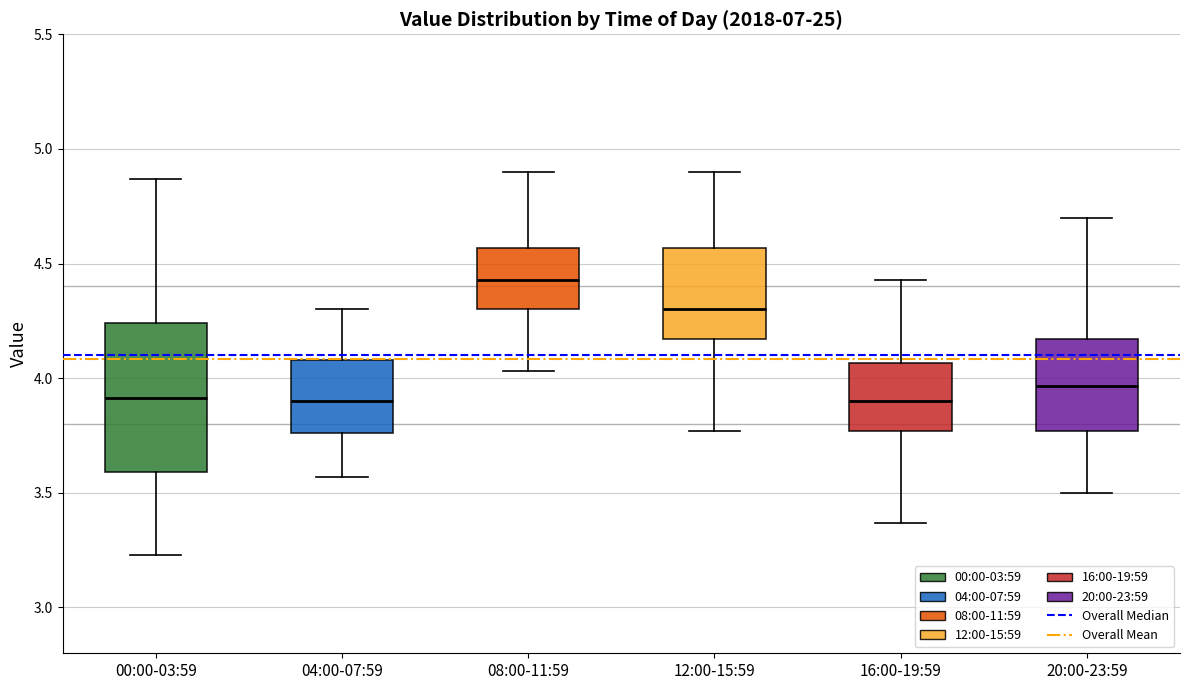

Which box has the highest median line?

08:00-11:59